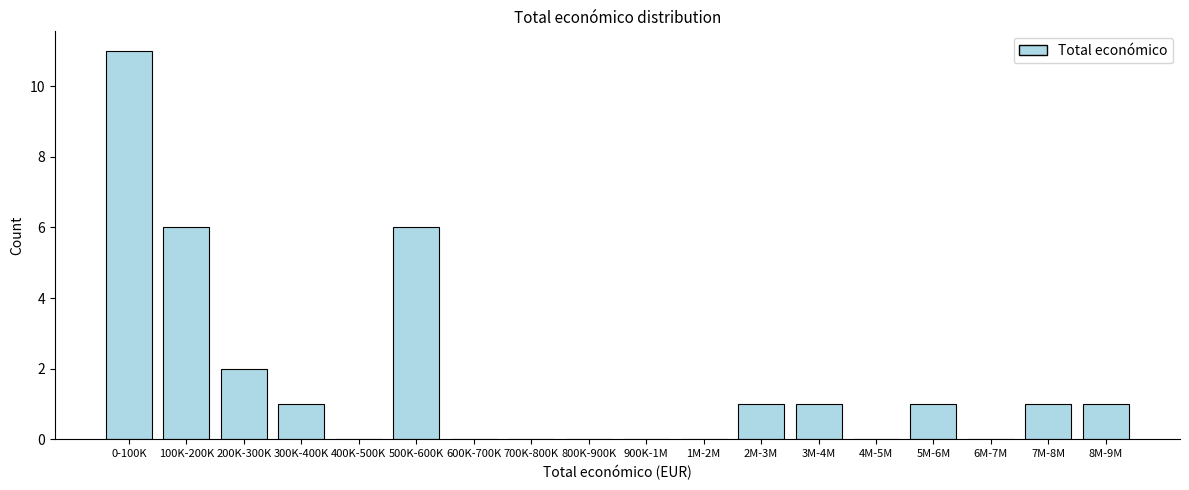

Reading left to right, transcribe all the data shown in this chart.

0-100K=11	100K-200K=6	200K-300K=2	300K-400K=1	400K-500K=0	500K-600K=6	600K-700K=0	700K-800K=0	800K-900K=0	900K-1M=0	1M-2M=0	2M-3M=1	3M-4M=1	4M-5M=0	5M-6M=1	6M-7M=0	7M-8M=1	8M-9M=1